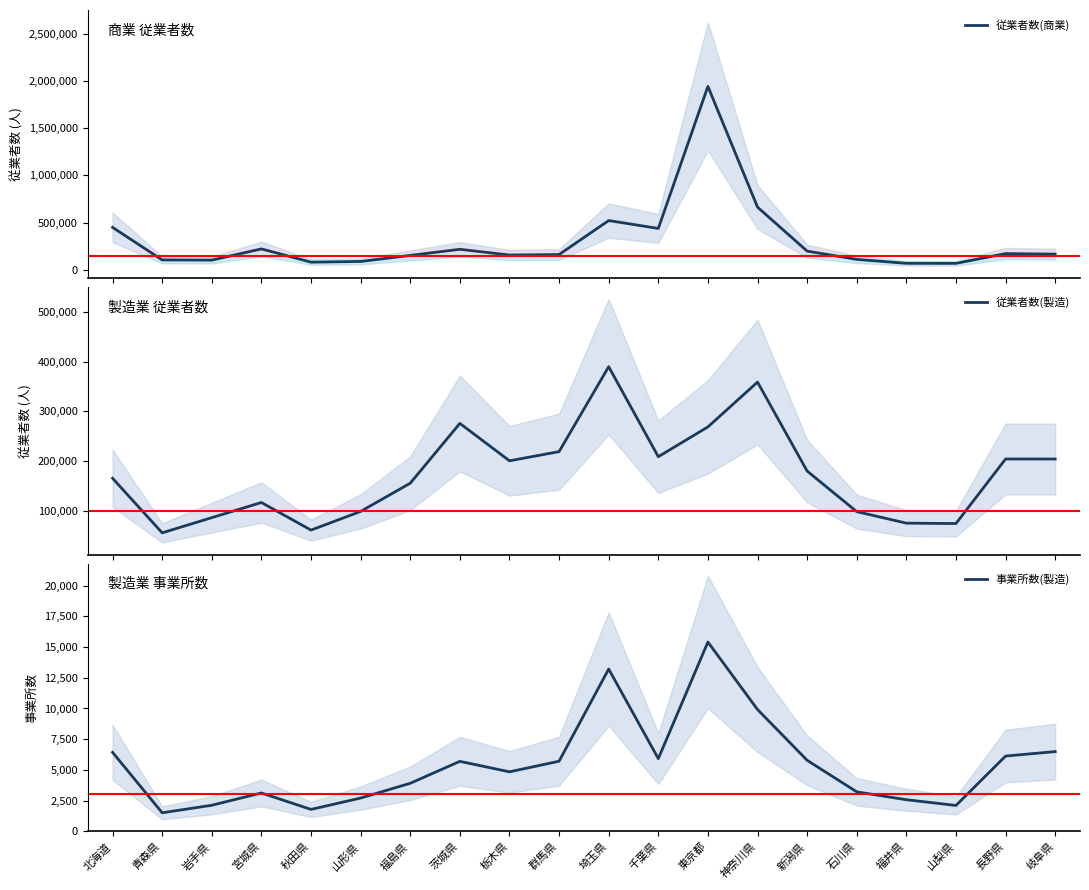

What is the value of the 従業者数(商業) point at the 8th from the left?

216784